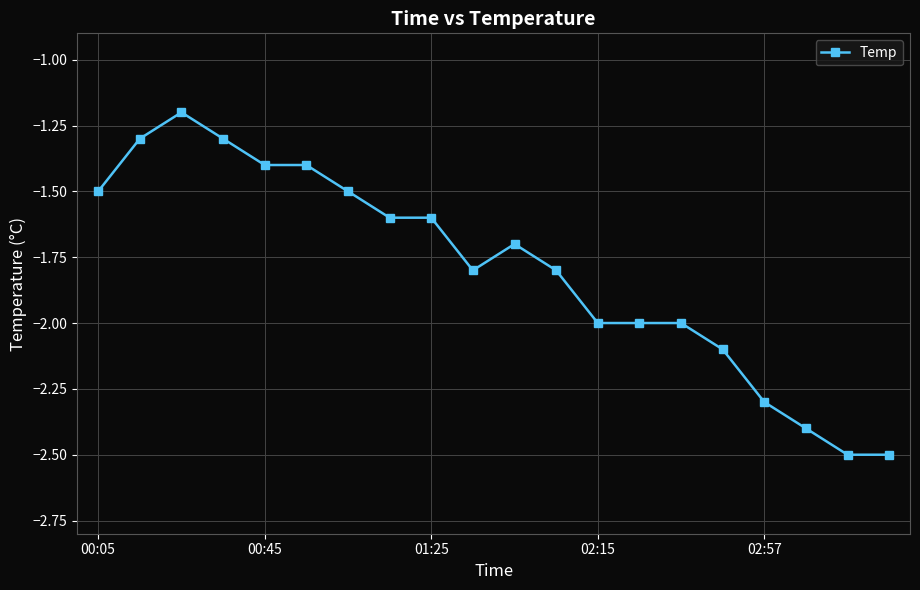

What is the average value?

-1.8